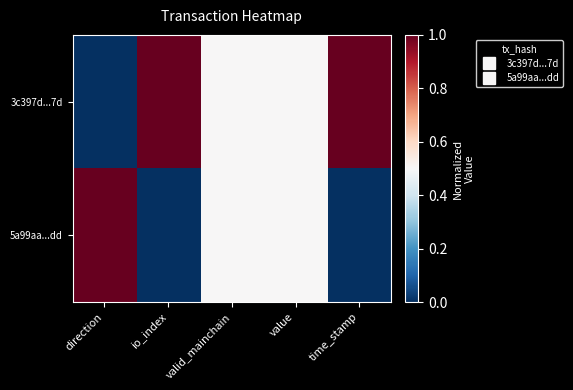

At which category is the sum across all series the highest?

direction